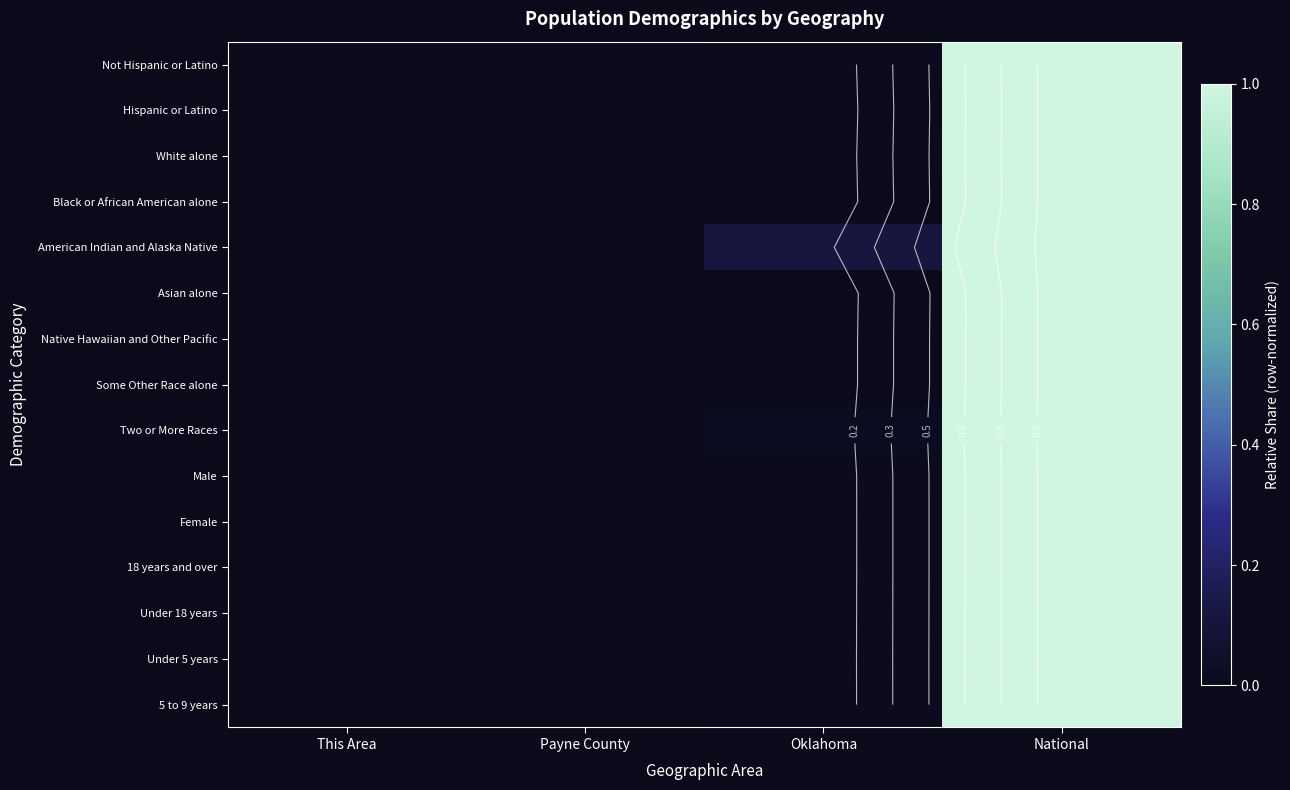

What is the maximum value shown in the chart?

1.0